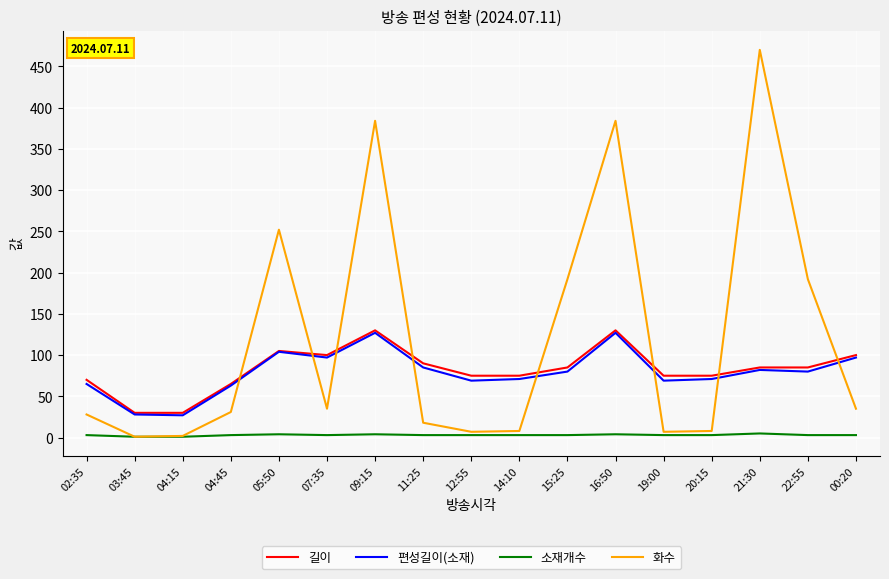

In 화수, how many points are higher than both neighbors (excluding endpoints)?

4